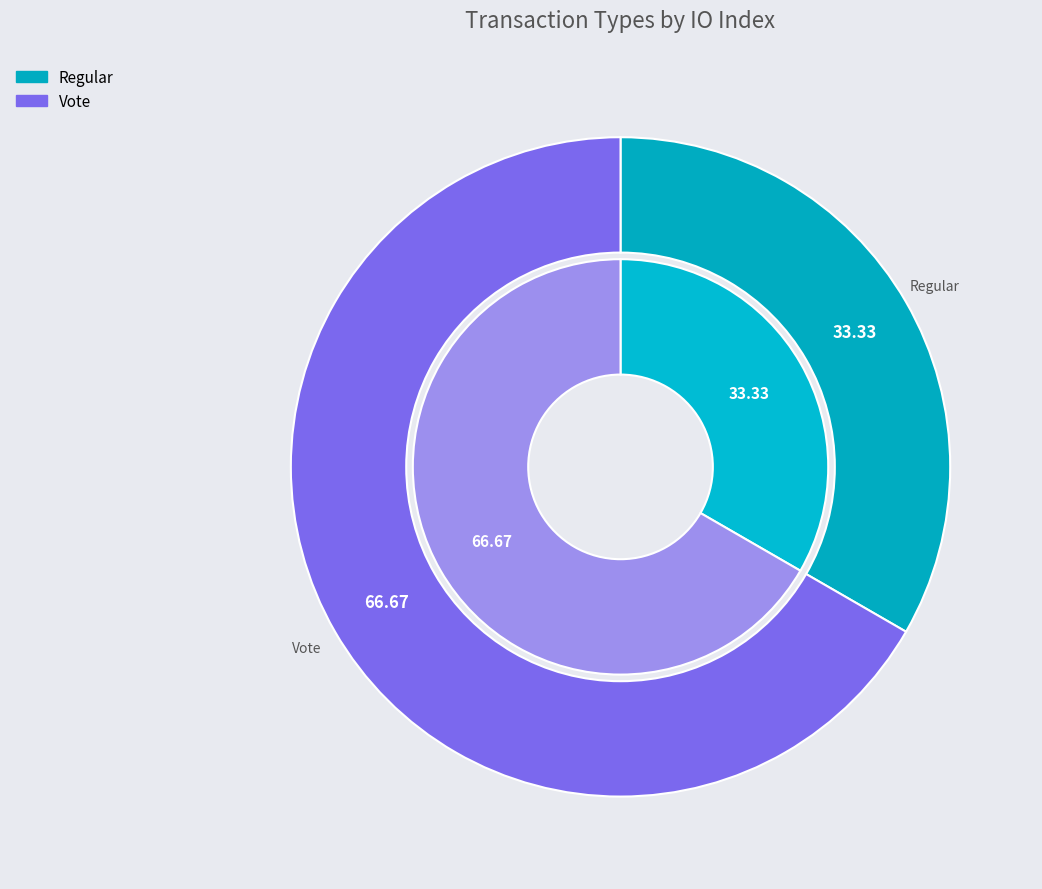

Which slice is the largest?

Vote